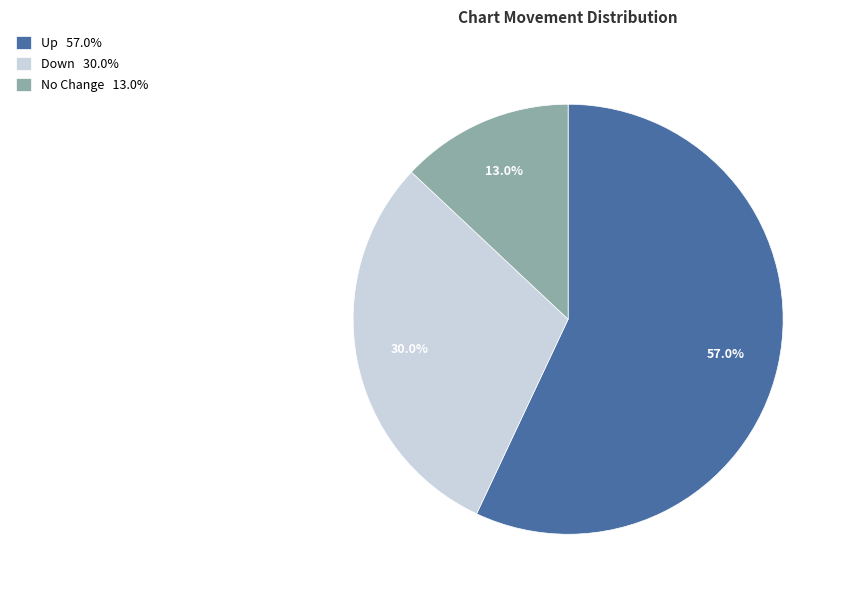

How many slices are in this pie chart?

3